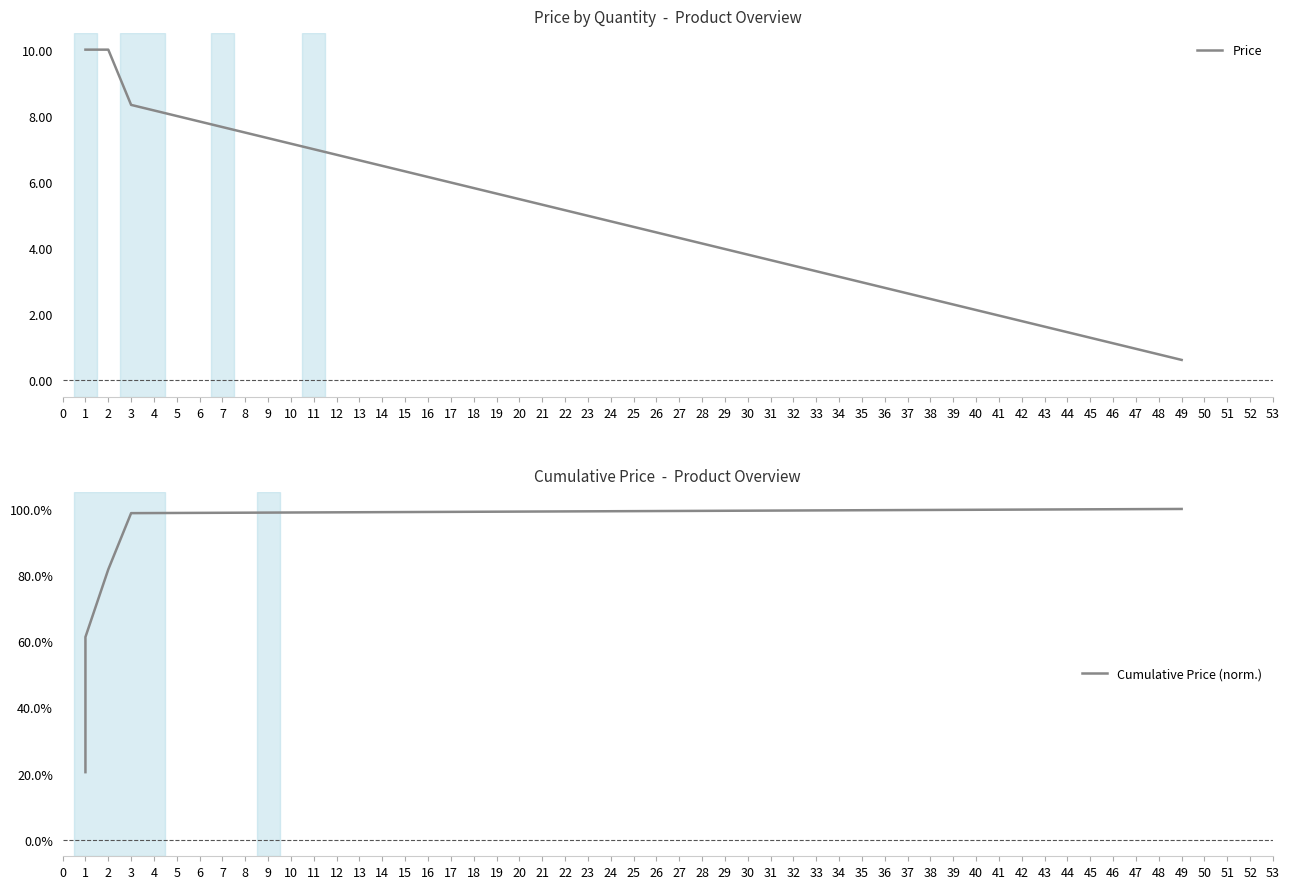

Rank the series by their average value, from lowest to highest.

Cumulative Price (norm.), Price